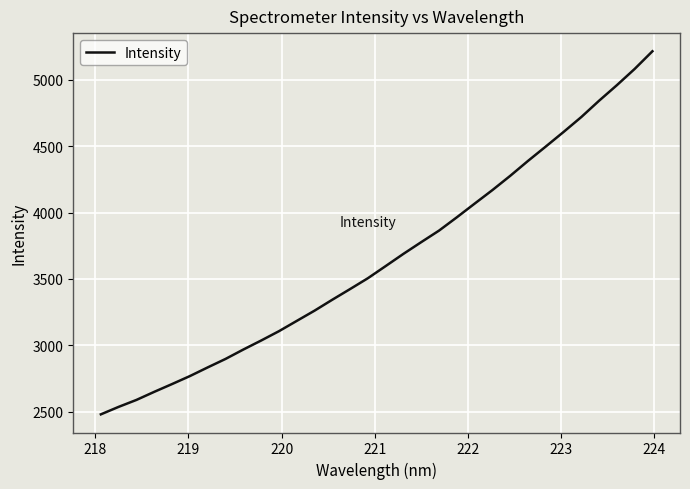

What is the difference between the maximum and minimum values?

2735.7